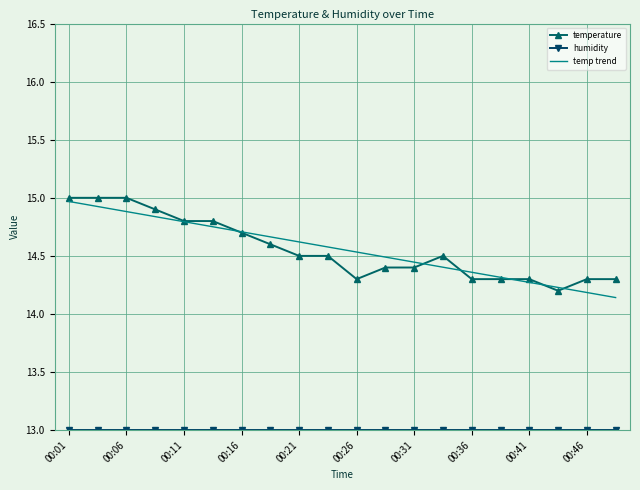

What is the smallest value displayed?

13.0